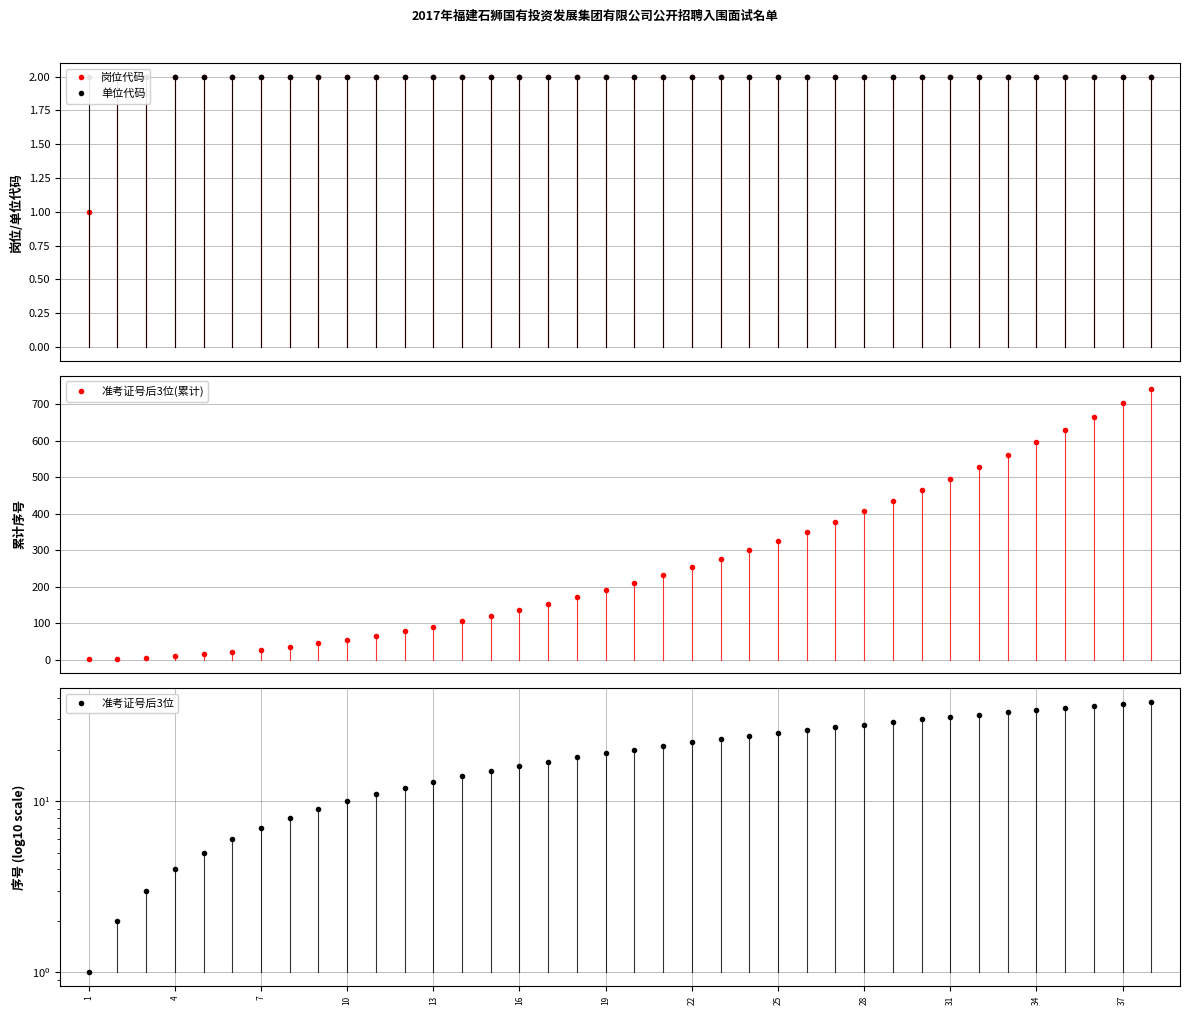

Which series has the widest spread of values?

准考证号后3位(累计)